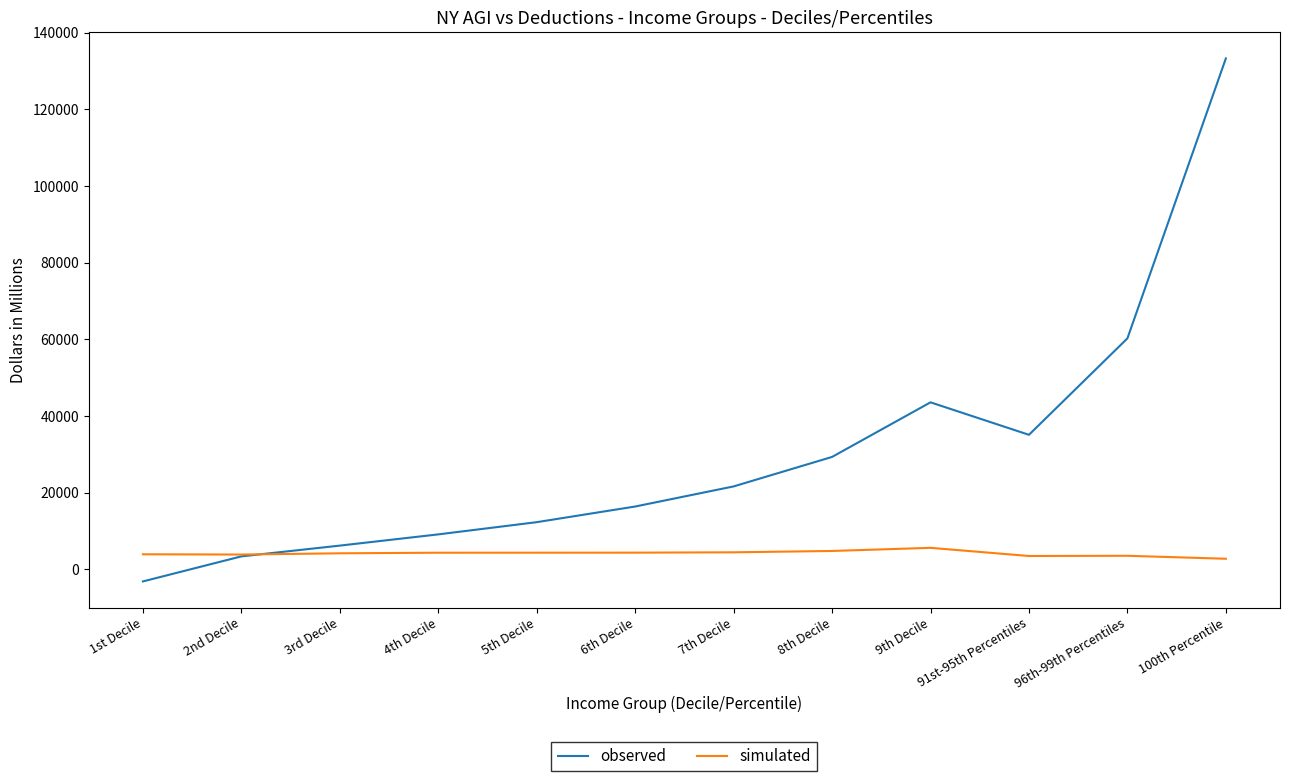

Is this an area chart (filled region under the line)?

No